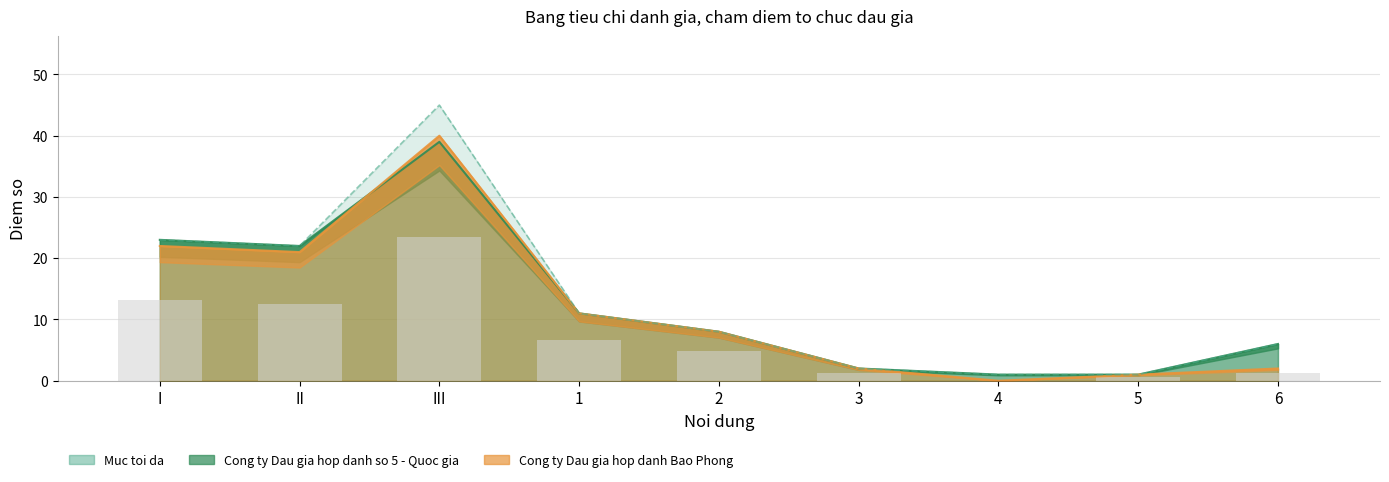

Reading right to left, what are all the values shown in this chart?

Muc toi da: 6	1	1	2	8	11	45	22	23
Cong ty Dau gia hop danh so 5 - Quoc gia: 6	1	1	2	8	11	39	22	23
Cong ty Dau gia hop danh Bao Phong: 2	1	0	2	8	11	40	21	22